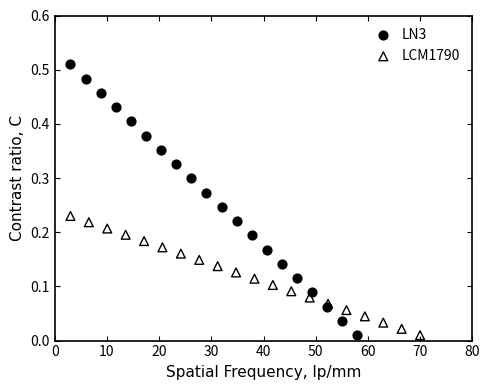

Which series has the largest Y range (max minus min)?

LN3